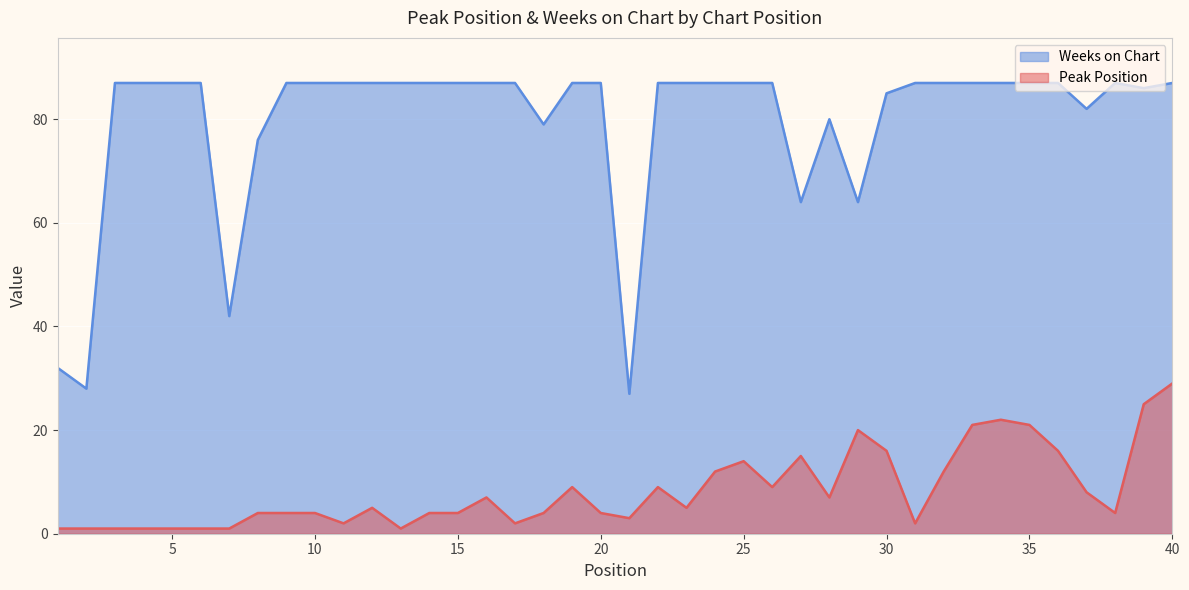

Reading right to left, extract all data points from this chart.

Peak Position: 29	25	4	8	16	21	22	21	12	2	16	20	7	15	9	14	12	5	9	3	4	9	4	2	7	4	4	1	5	2	4	4	4	1	1	1	1	1	1	1
Weeks on Chart: 87	86	87	82	87	87	87	87	87	87	85	64	80	64	87	87	87	87	87	27	87	87	79	87	87	87	87	87	87	87	87	87	76	42	87	87	87	87	28	32